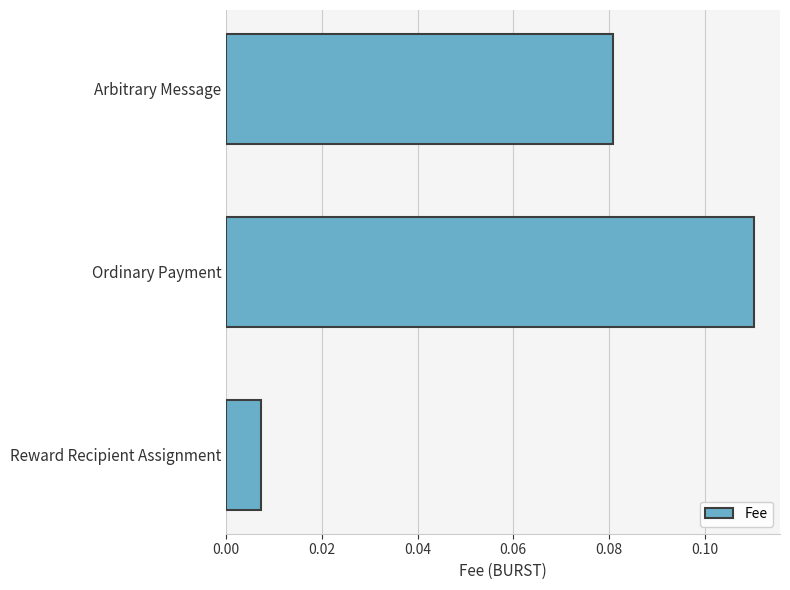

Which label corresponds to the largest value in the chart?

Ordinary Payment